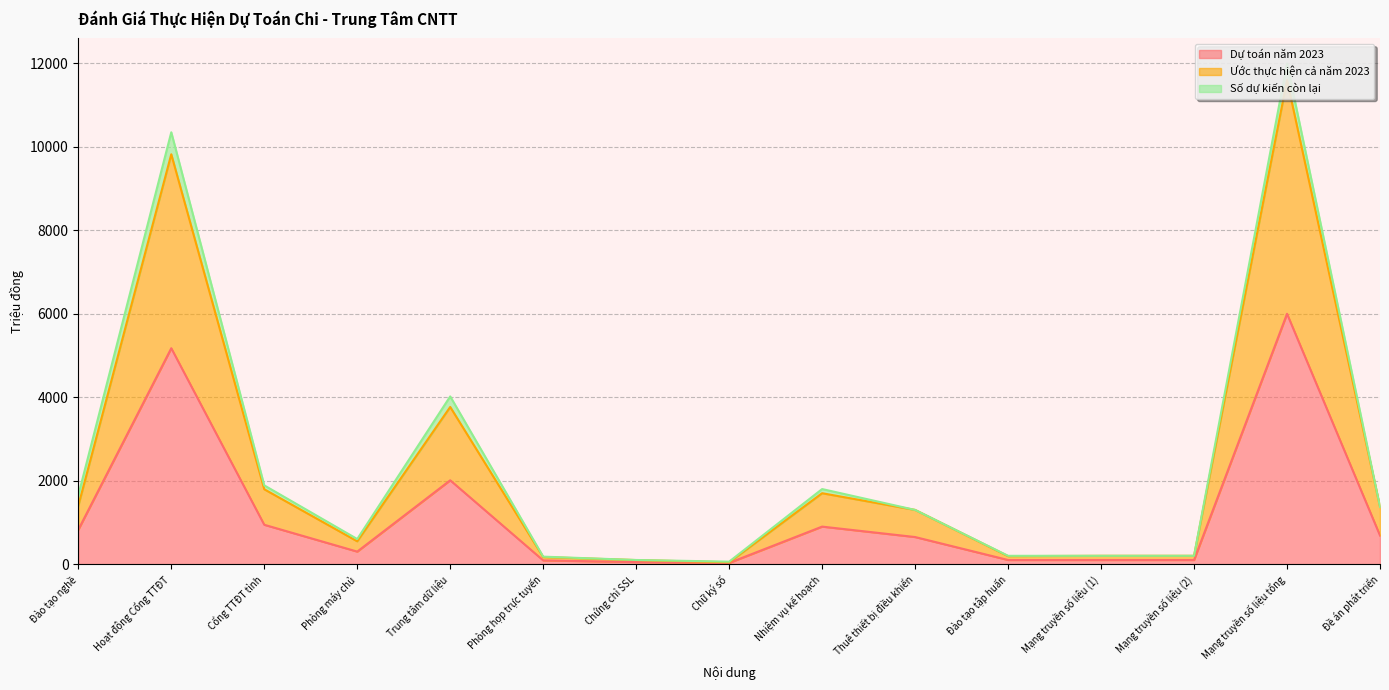

Which series has the widest spread of values?

Ước thực hiện cả năm 2023